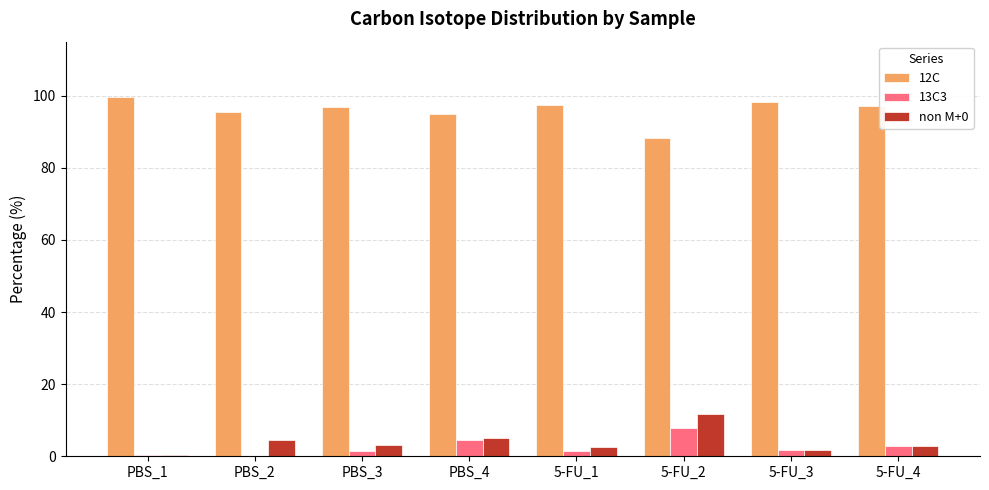

True or false: non M+0 has a value of 2.6 at 5-FU_1.

True